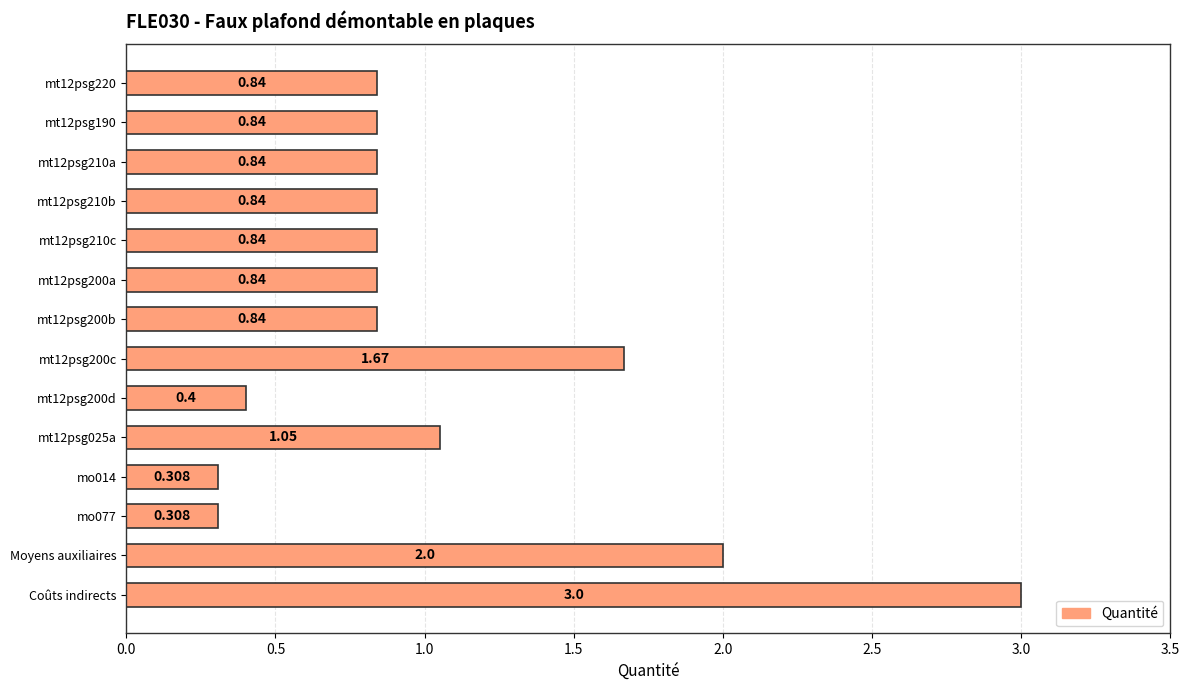

Are the bars grouped side by side (vs. stacked)?

No